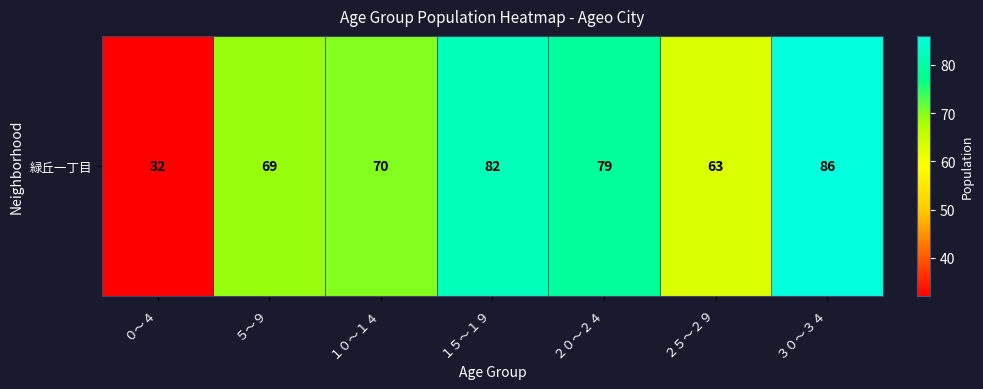

Which has a higher value, ２５～２９ or ５～９?

５～９